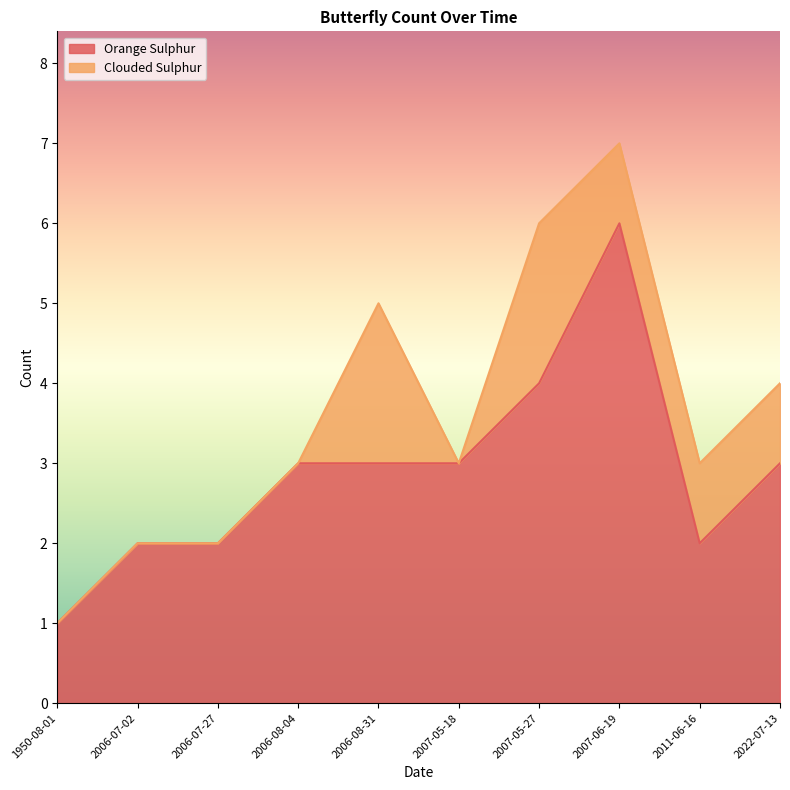

Count the number of categories in the chart.

10